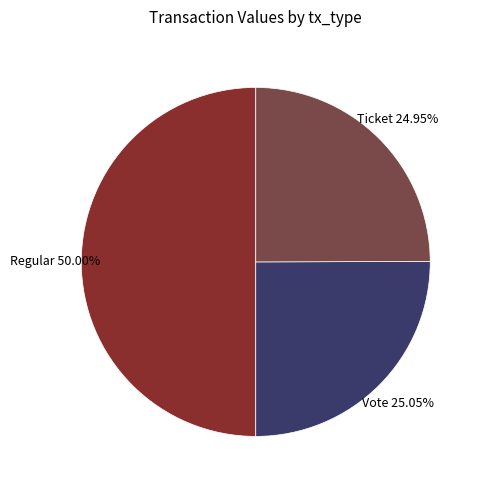

Which slice is the largest?

Regular